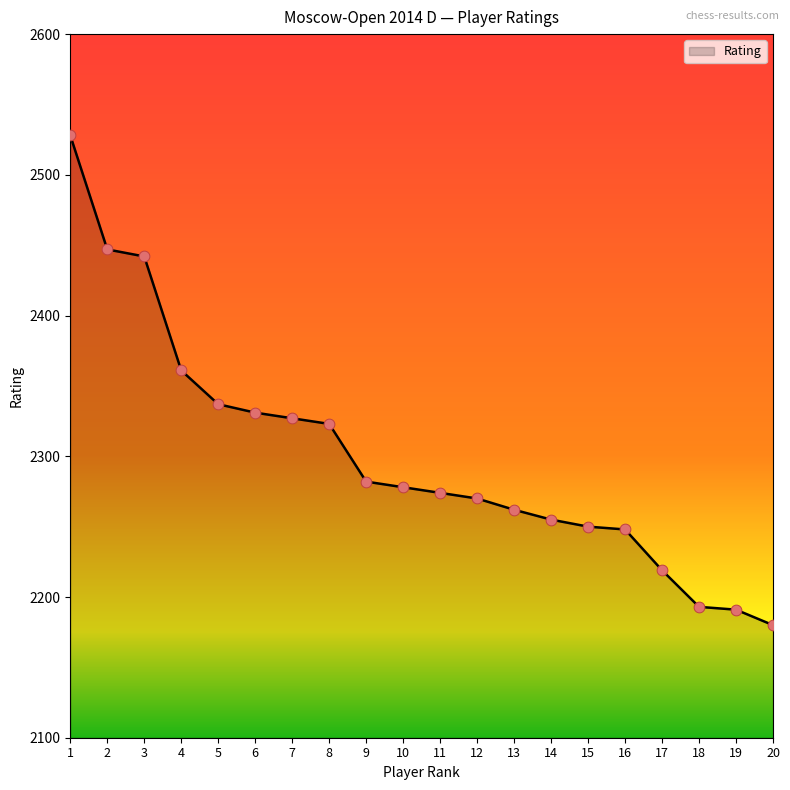

What is the change in value from 13 to 20?

-82